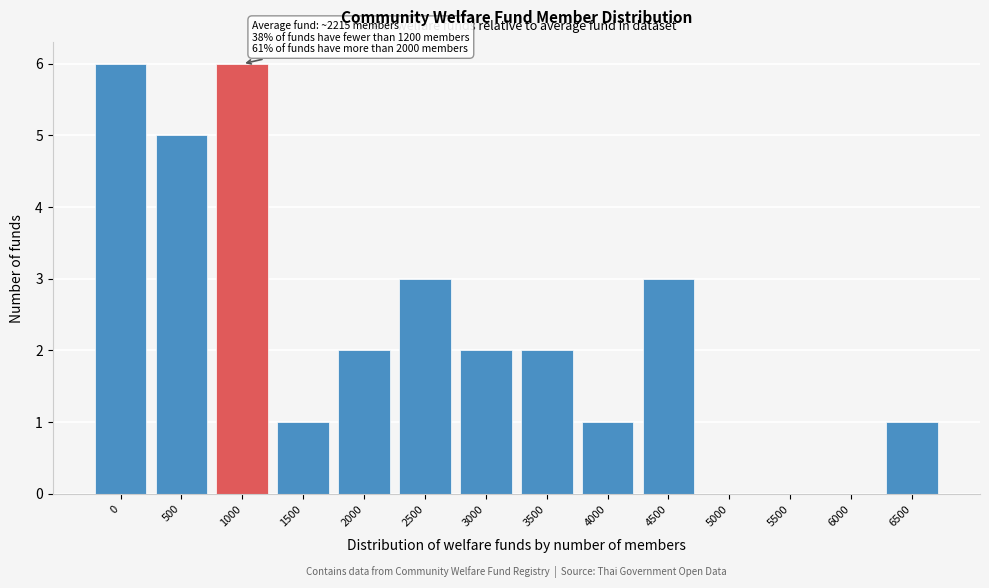

Reading right to left, list all the values displayed in this chart.

6500=1	6000=0	5500=0	5000=0	4500=3	4000=1	3500=2	3000=2	2500=3	2000=2	1500=1	1000=6	500=5	0=6